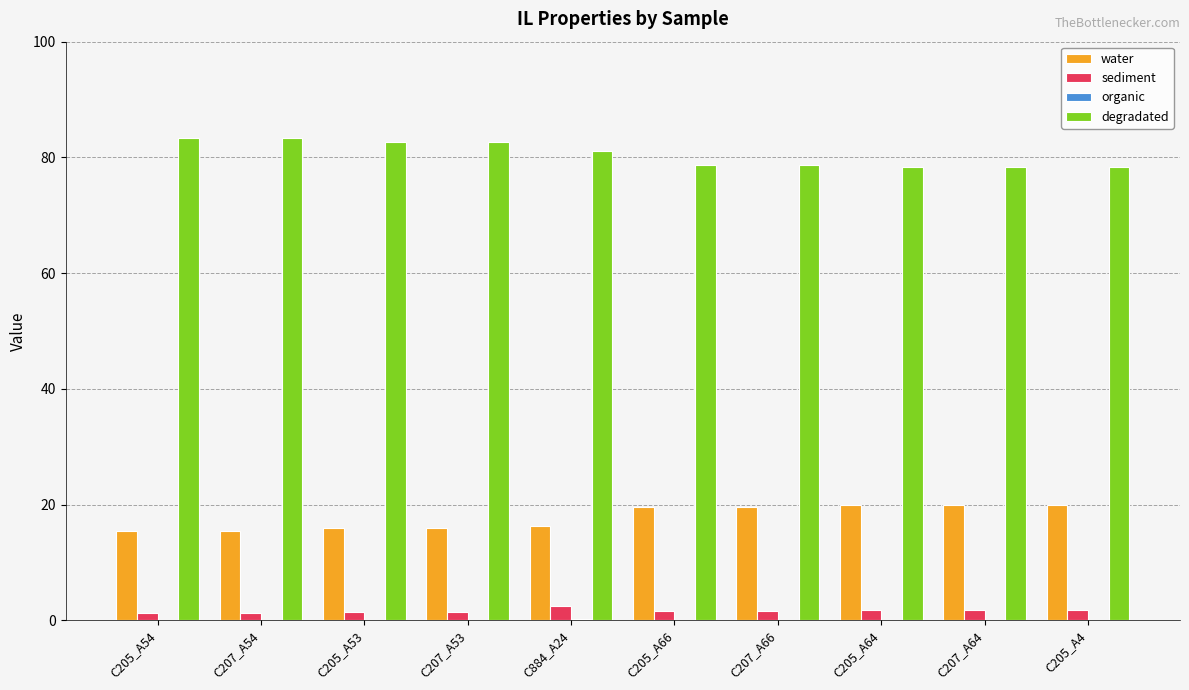

True or false: degradated has a value of 78.7 at C205_A66.

True